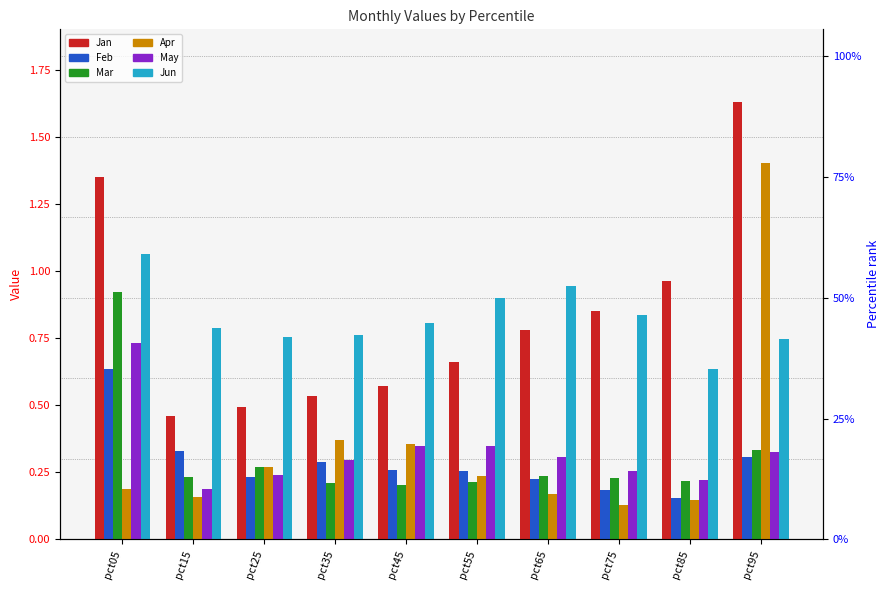

Between pct55 and pct45, which is larger?

pct55